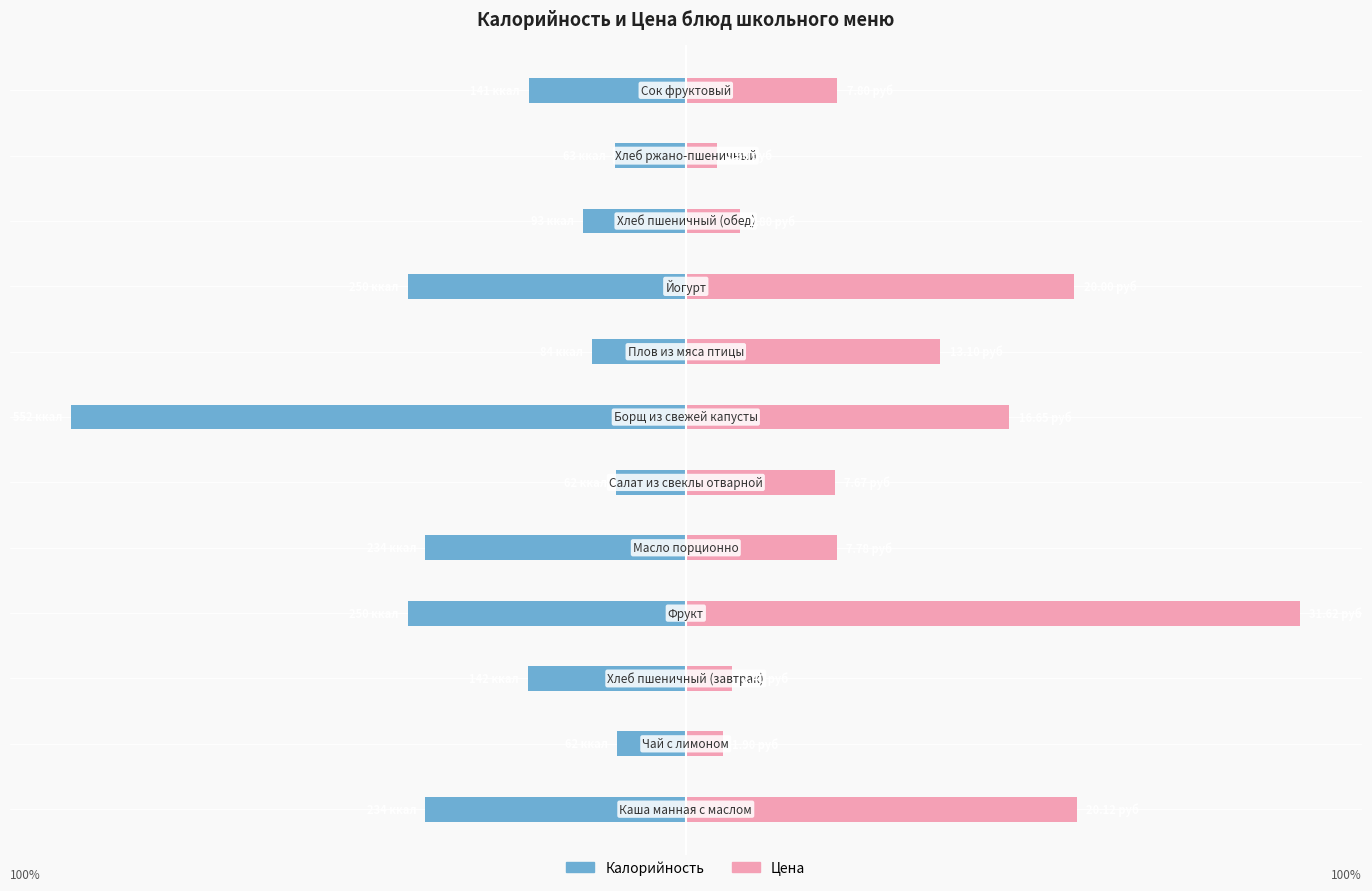

Which series changed the most between 0 and 125?

Цена